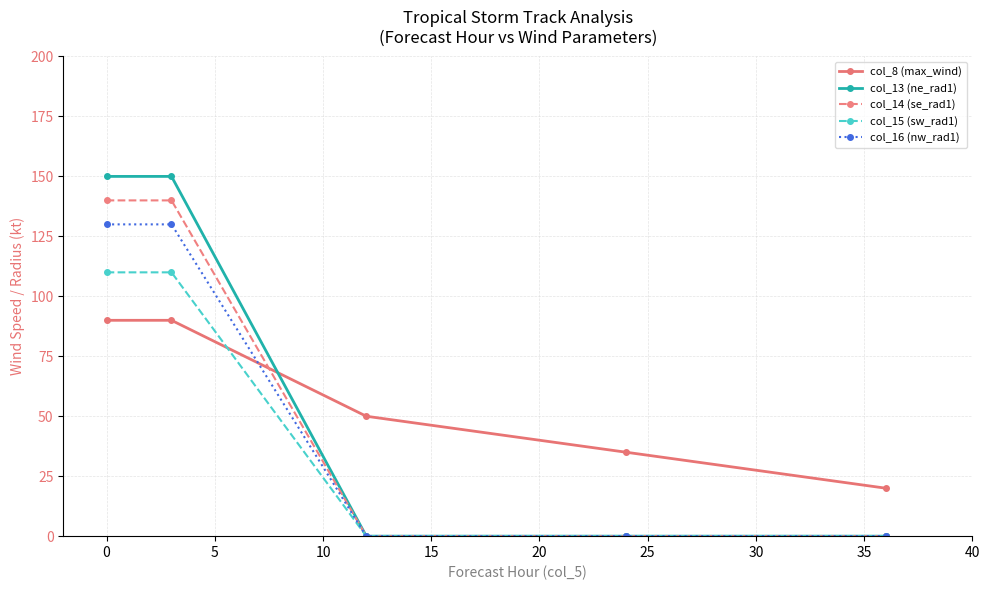

What is the minimum value for col_8 (max_wind)?

20